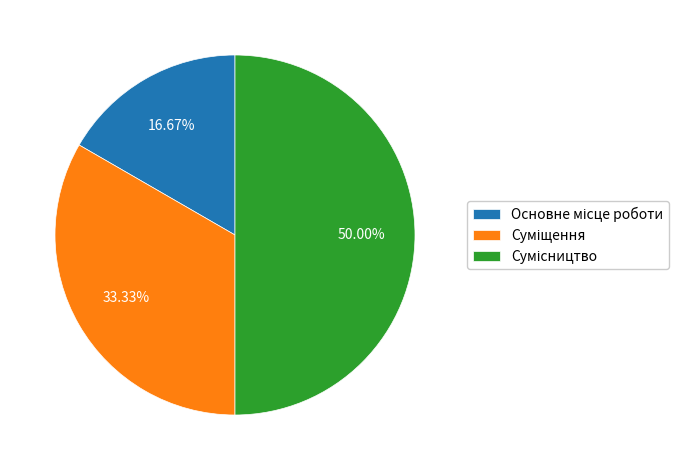

How many slices are in this pie chart?

3